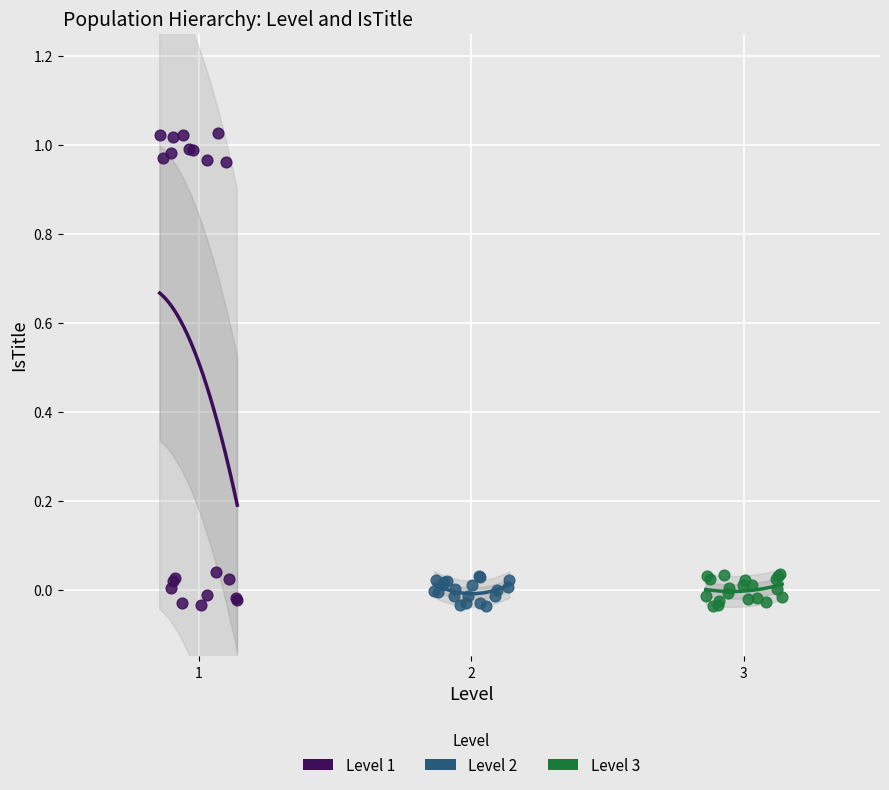

Which series contains the highest Y value?

Level 1